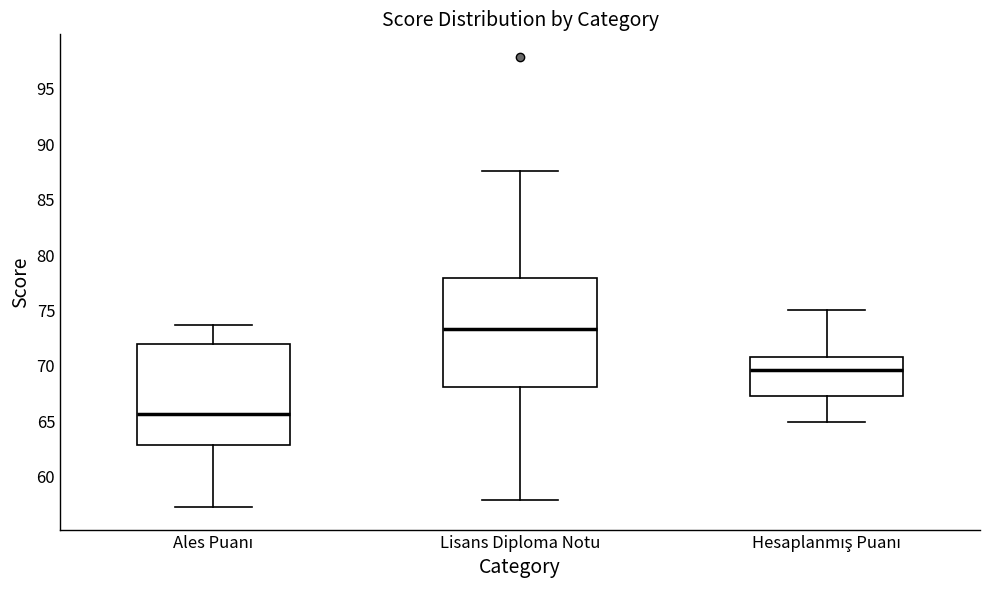

Which box's median line is the highest?

Lisans Diploma Notu